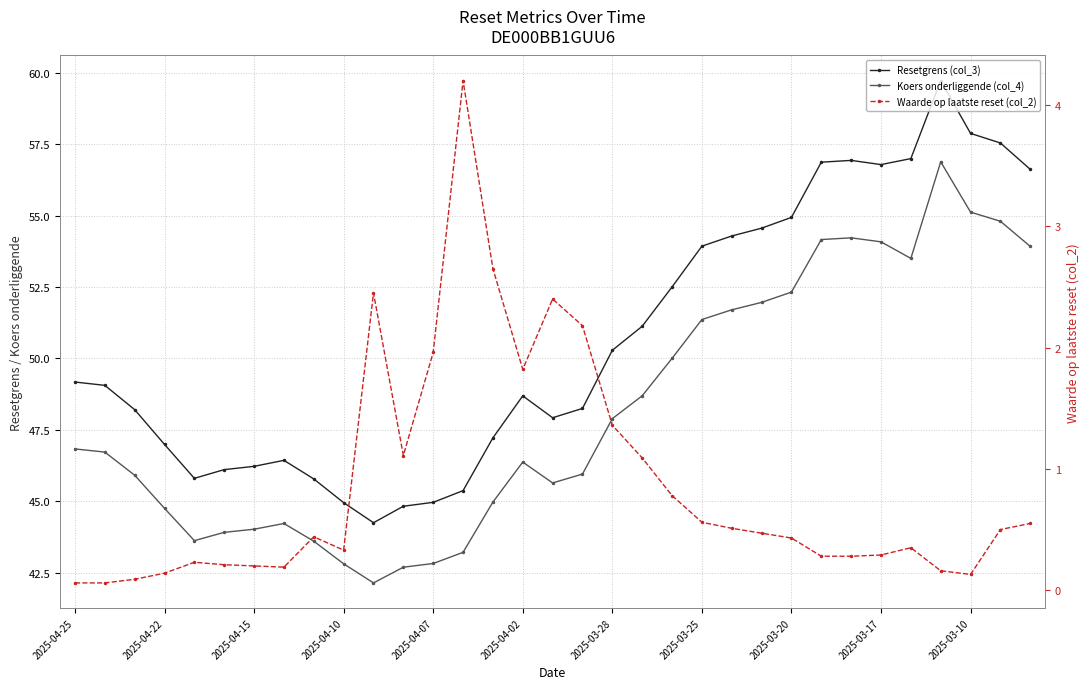

Rank the categories by Waarde op laatste reset (col_2) value from highest to lowest.

13, 14, 2025-03-10, 16, 17, 12, 15, 18, 11, 19, 20, 21, 32, 22, 31, 23, 2025-03-20, 24, 28, 2025-03-17, 27, 25, 26, 2025-04-07, 2025-04-02, 2025-03-28, 2025-03-25, 29, 2025-04-10, 30, 2025-04-15, 2025-04-25, 2025-04-22